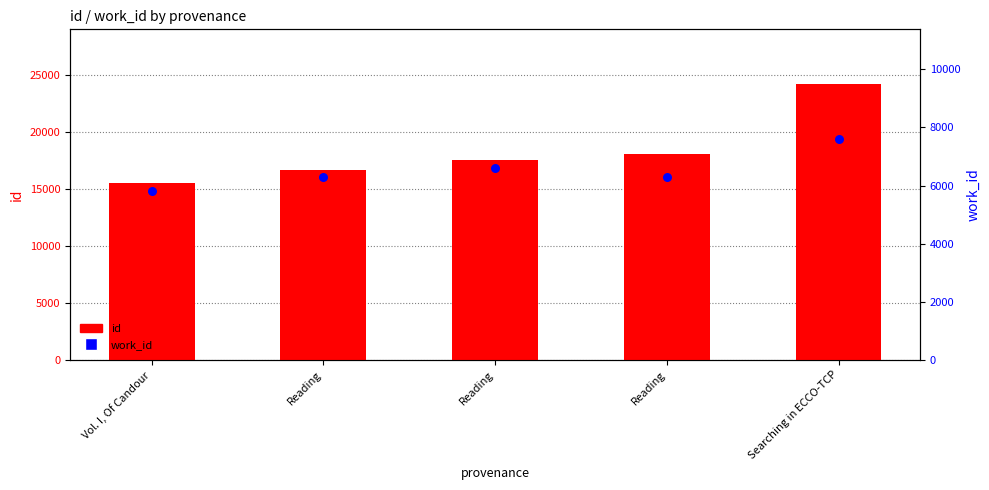

Which series has the largest Y range (max minus min)?

id